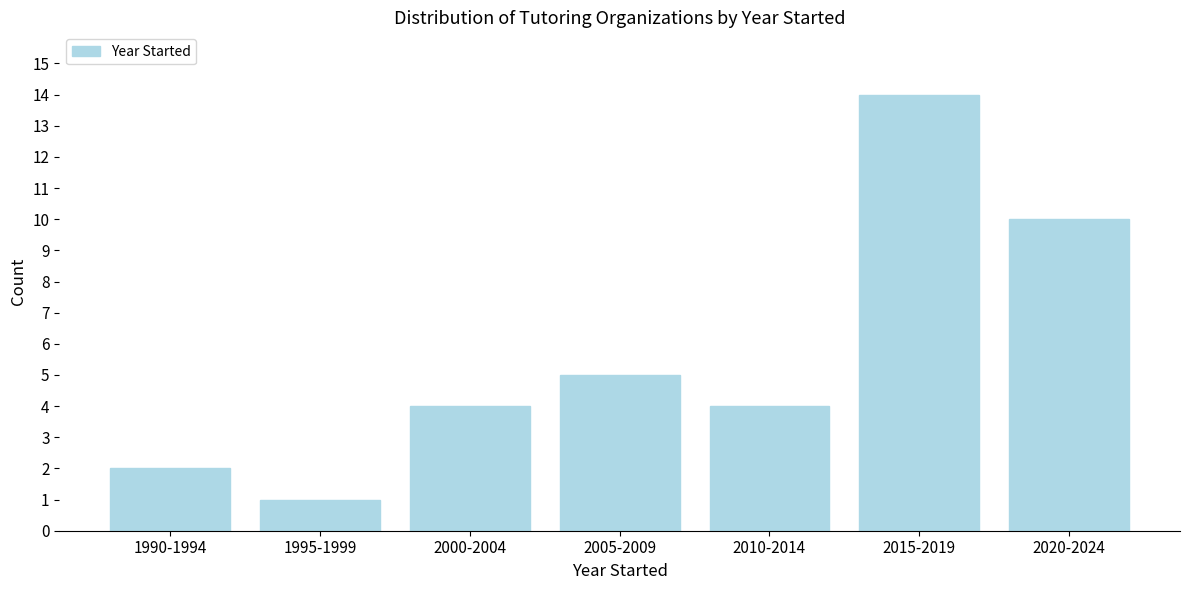

Reading left to right, list all the values displayed in this chart.

1990-1994=2	1995-1999=1	2000-2004=4	2005-2009=5	2010-2014=4	2015-2019=14	2020-2024=10